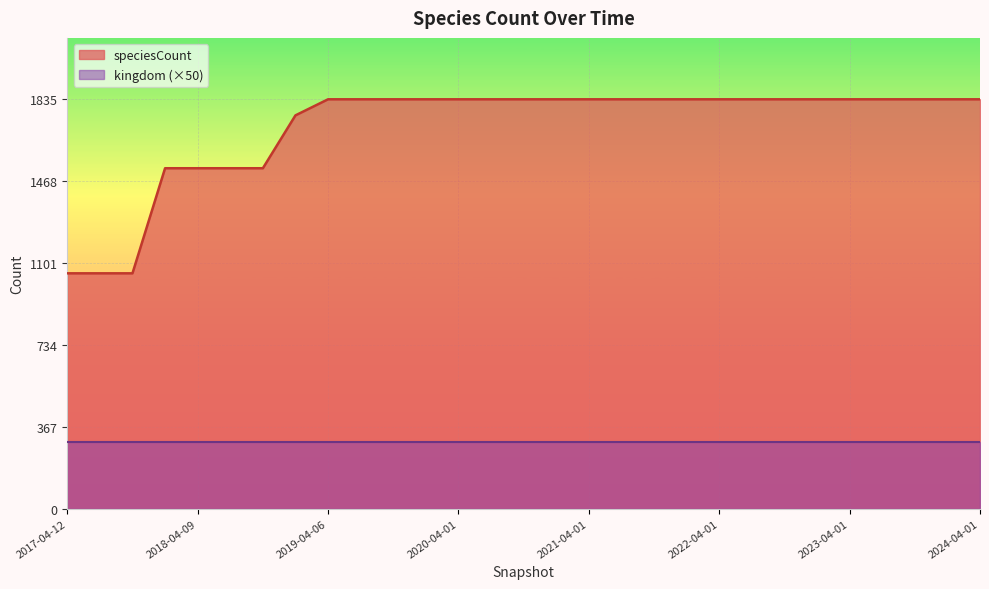

What is the ratio of the value at 2017-10-12 to the value at 2021-04-01?

0.6